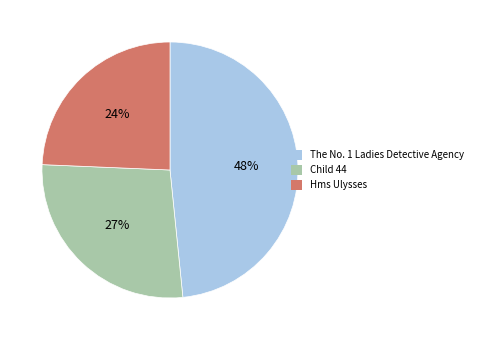

Which slice is the largest?

The No. 1 Ladies Detective Agency